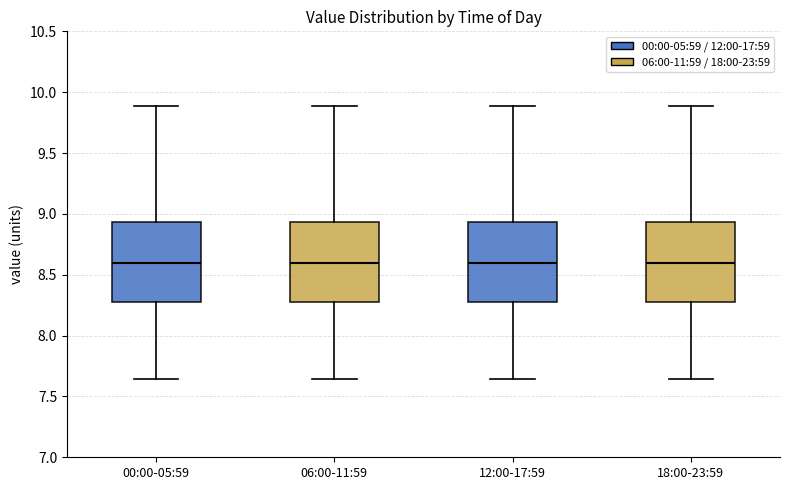

Where is the upper edge of the box for 12:00-17:59 on the y-axis? The values are not printed on the chart, so give them approximately, as read against the axis.

8.95